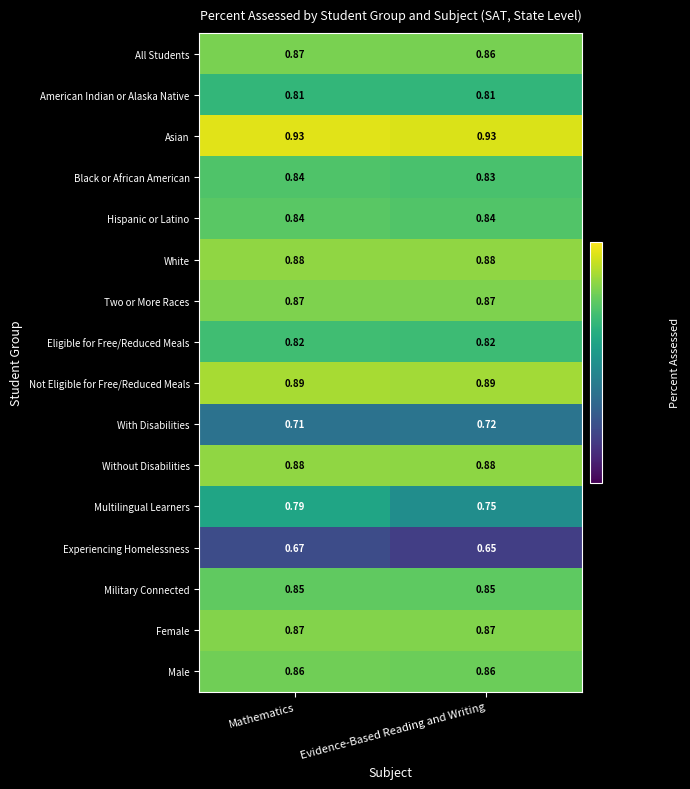

Is the value of White at Evidence-Based Reading and Writing greater than the value of Not Eligible for Free/Reduced Meals at Mathematics?

No